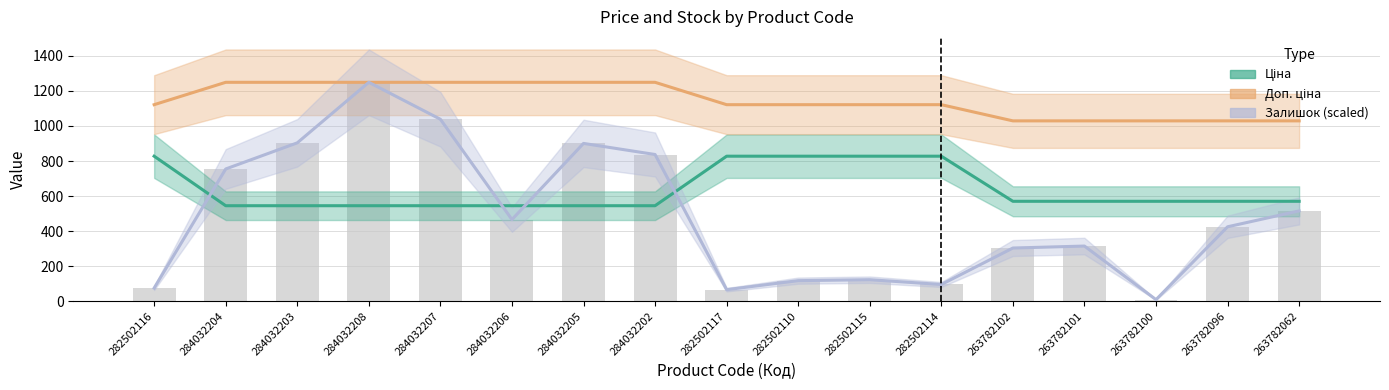

At which label does Залишок first exceed 424?

284032204